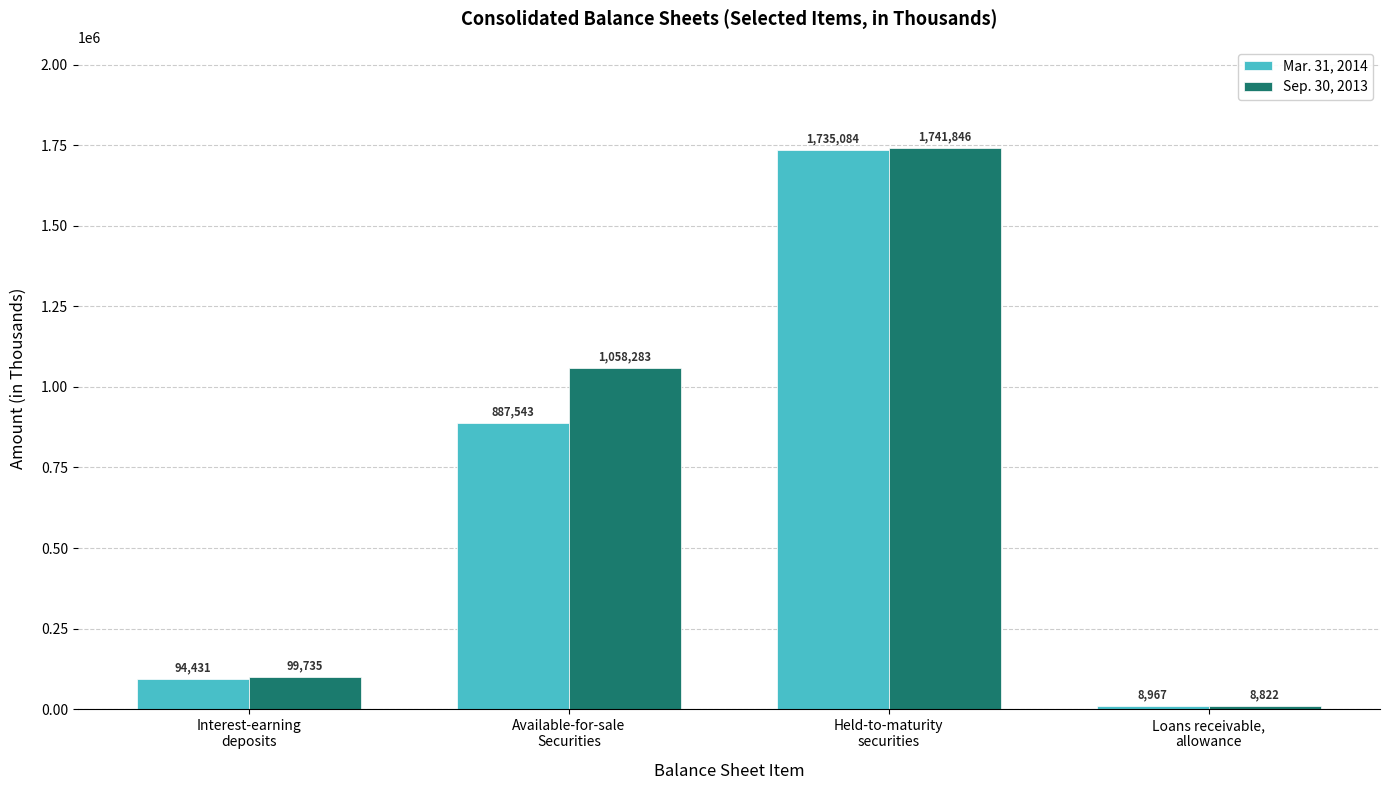

What is the average value of the Mar. 31, 2014 series?

681506